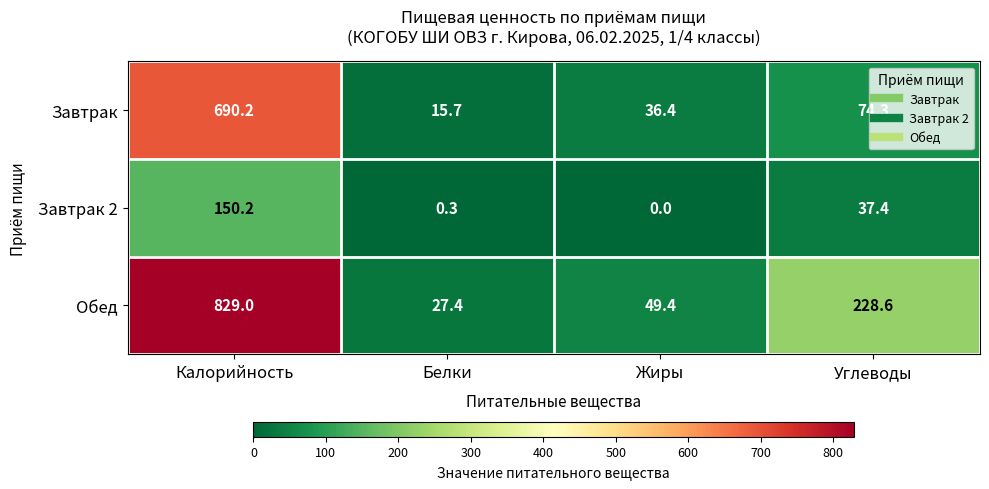

Where is Завтрак nearest to the value 352?

Углеводы